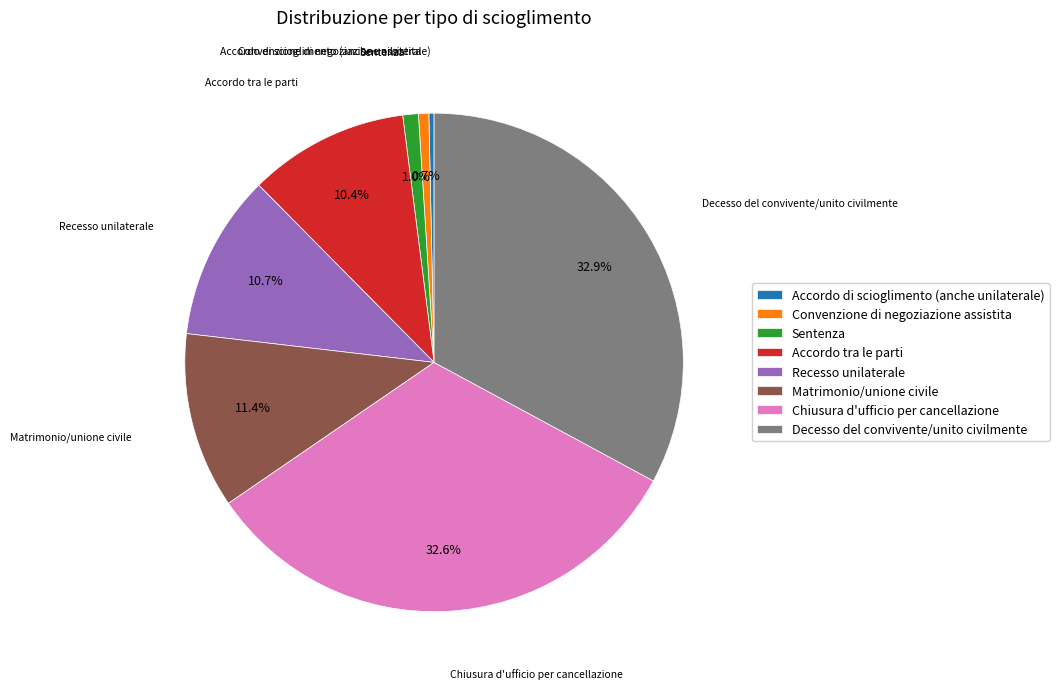

To the nearest percent, what is the difference between the largest and smallest slice percentages?

33%